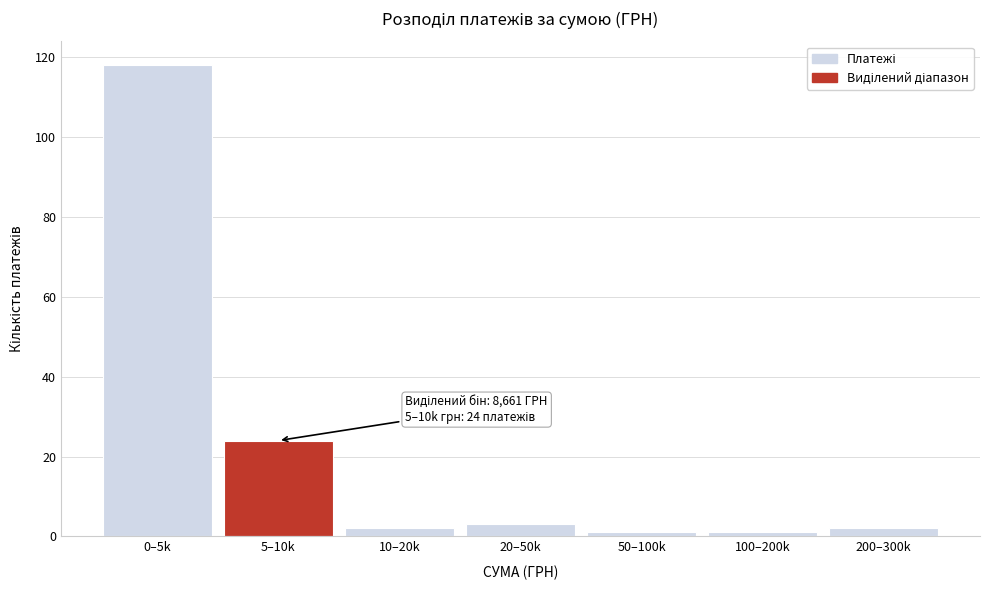

Reading left to right, transcribe all the data shown in this chart.

118	24	2	3	1	1	2